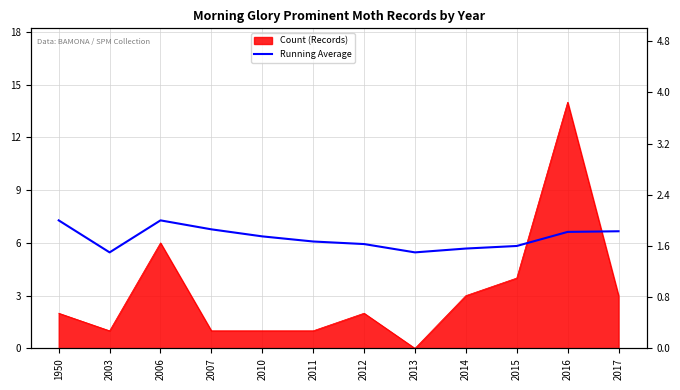

The value at 2017 is 1.8. True or false?

True